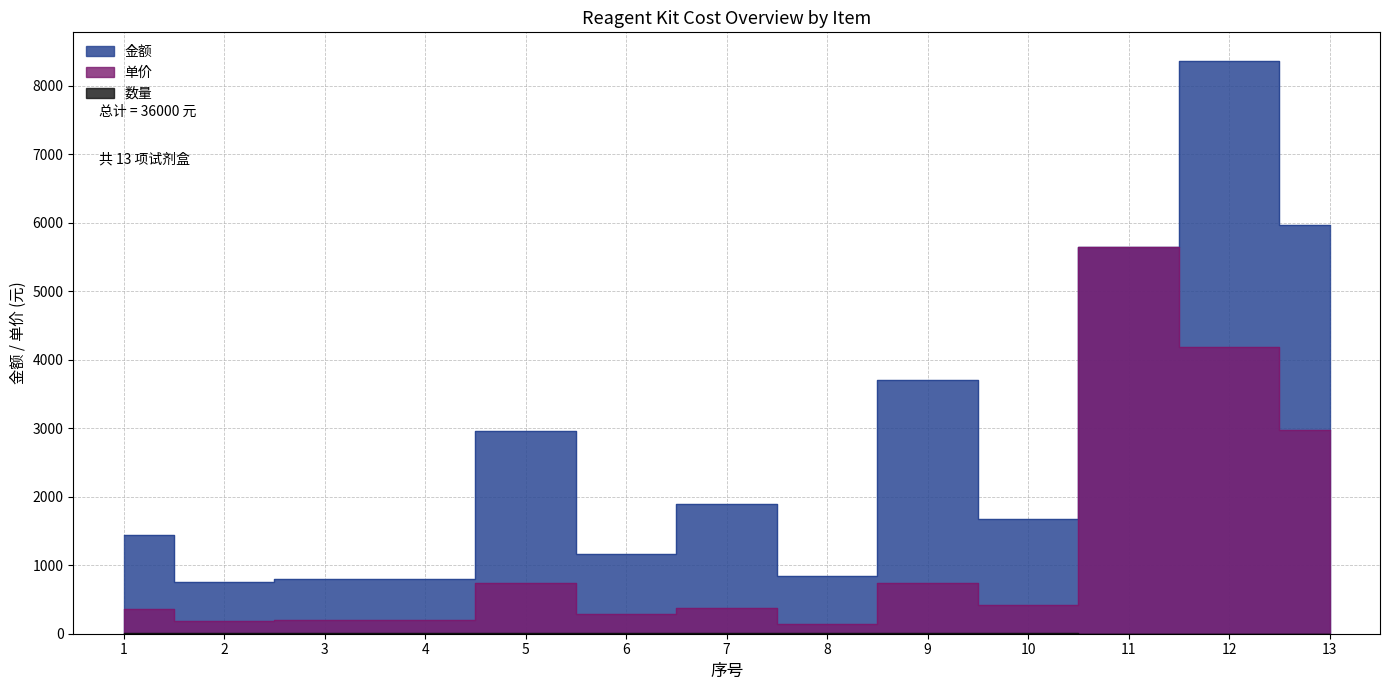

Is the value of 数量 at 7 greater than the value of 金额 at 5?

No